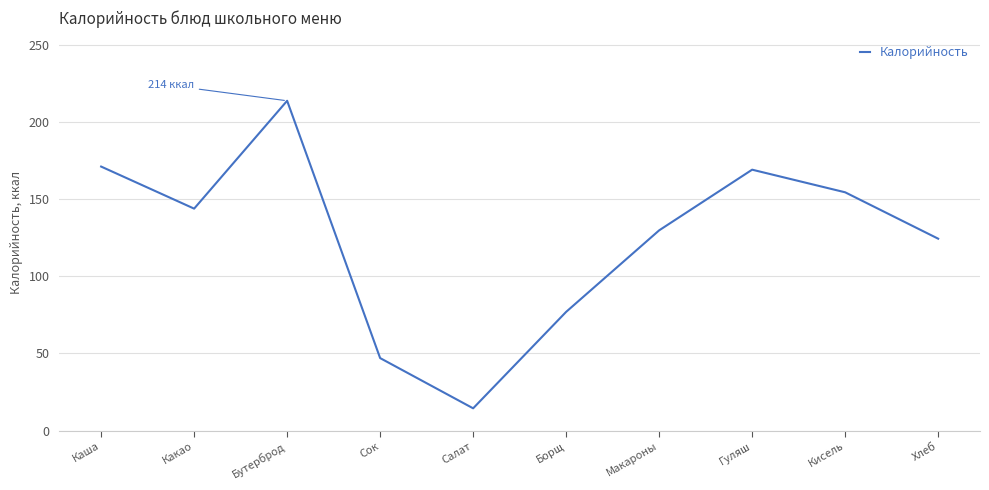

Reading right to left, what are all the values shown in this chart?

Хлеб=124.5	Кисель=154.6	Гуляш=169.3	Макароны=129.9	Борщ=77.0	Салат=14.4	Сок=47.0	Бутерброд=214.0	Какао=144.0	Каша=171.3